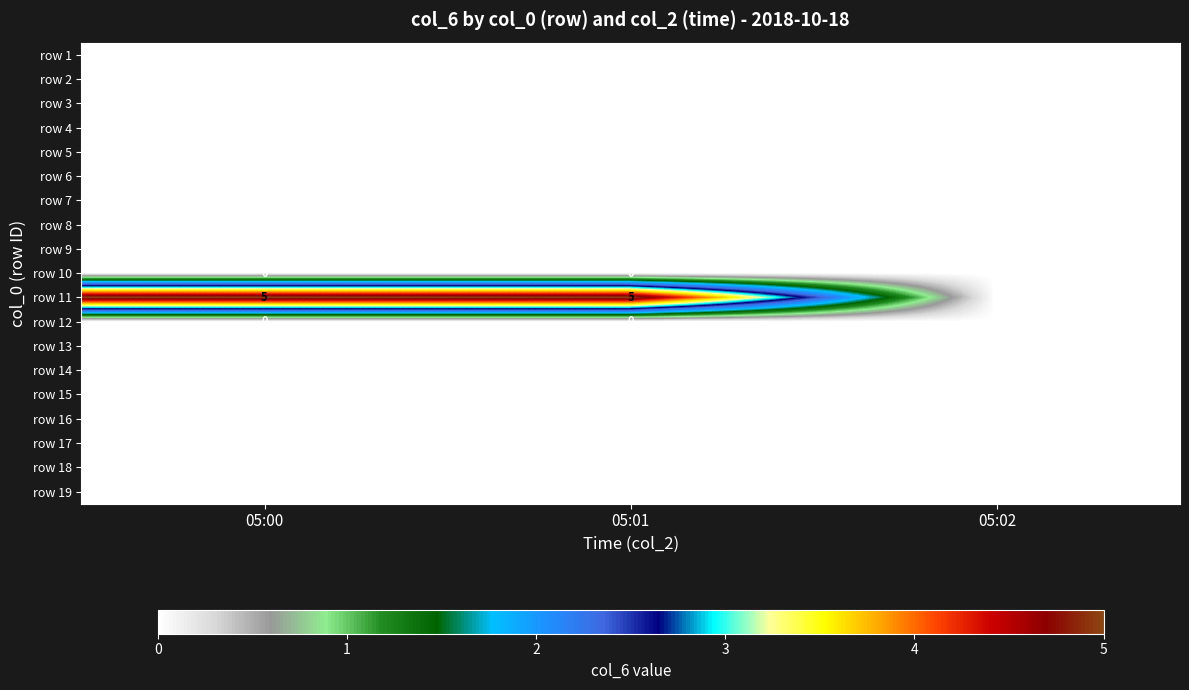

Which series has the widest spread of values?

row 11